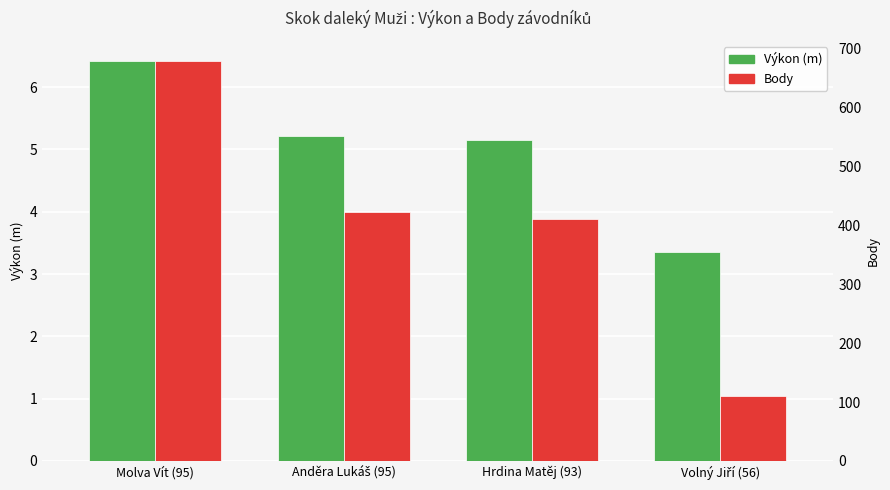

Is the value of Body at Volný Jiří (56) greater than the value of Výkon (m) at Anděra Lukáš (95)?

Yes